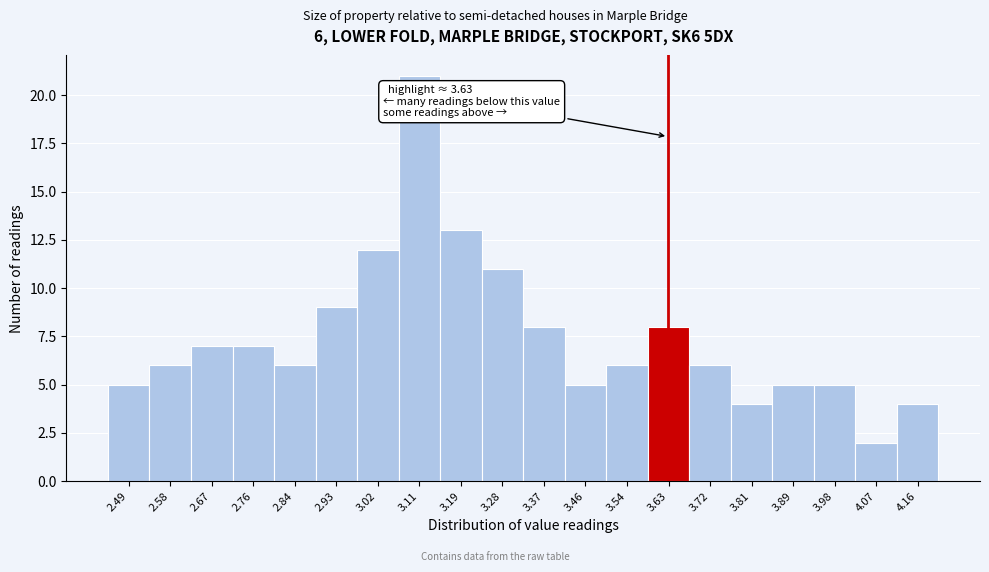

Over which range of the x-axis is the bar tallest?

3.06 to 3.15